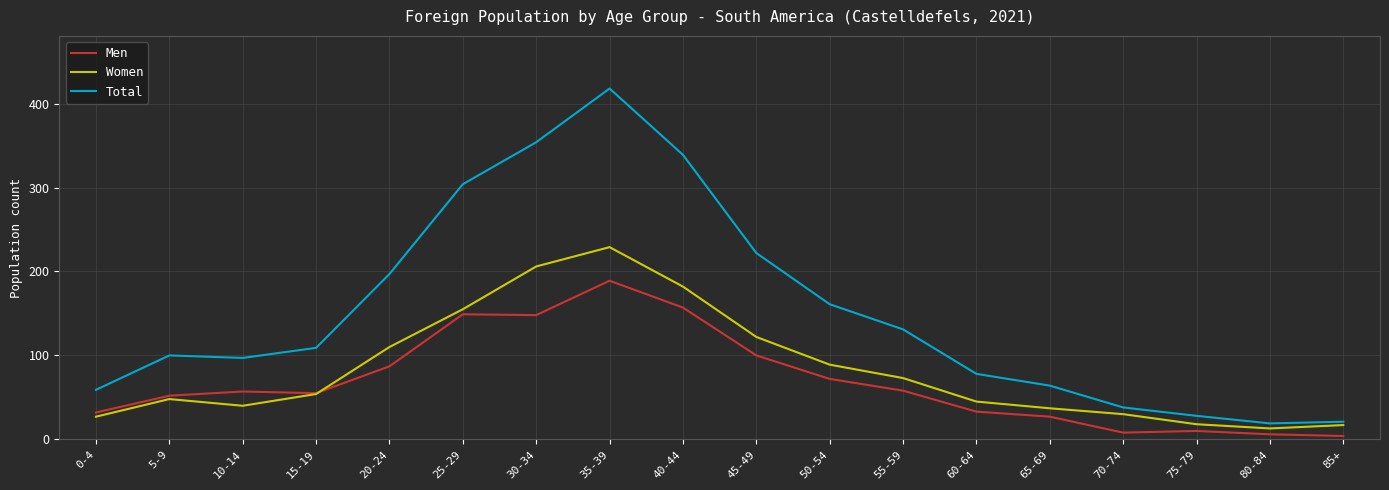

List the series in order of their peak value, lowest first.

Men, Women, Total